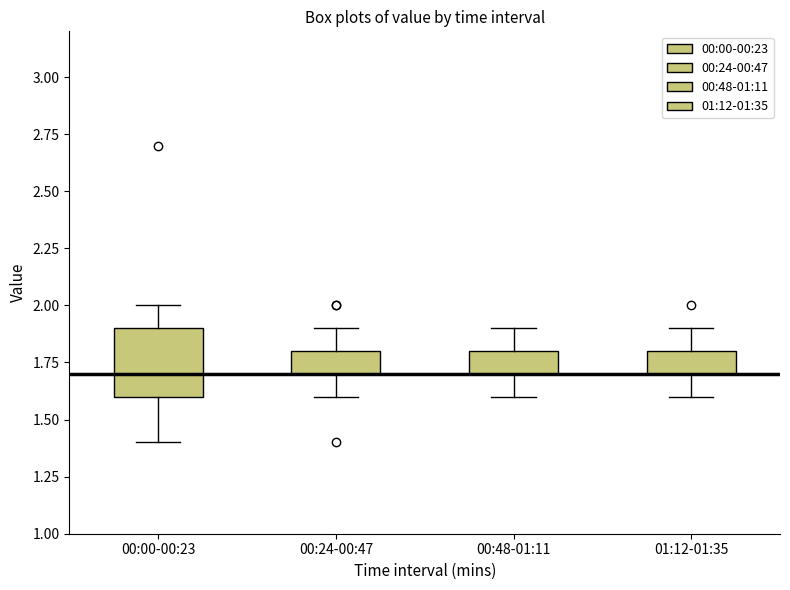

Reading left to right, read every box against the y-axis: the position of its median line, the range the box covers, and the ends of its whiskers. The values are not printed on the chart, so give them approximately, as read against the axis.

00:00-00:23: median 1.7, box 1.6 to 1.9, whiskers 1.4 to 2.0
00:24-00:47: median 1.7 (drawn on the box's lower edge), box 1.7 to 1.8, whiskers 1.6 to 1.9
00:48-01:11: median 1.7 (drawn on the box's lower edge), box 1.7 to 1.8, whiskers 1.6 to 1.9
01:12-01:35: median 1.7 (drawn on the box's lower edge), box 1.7 to 1.8, whiskers 1.6 to 1.9